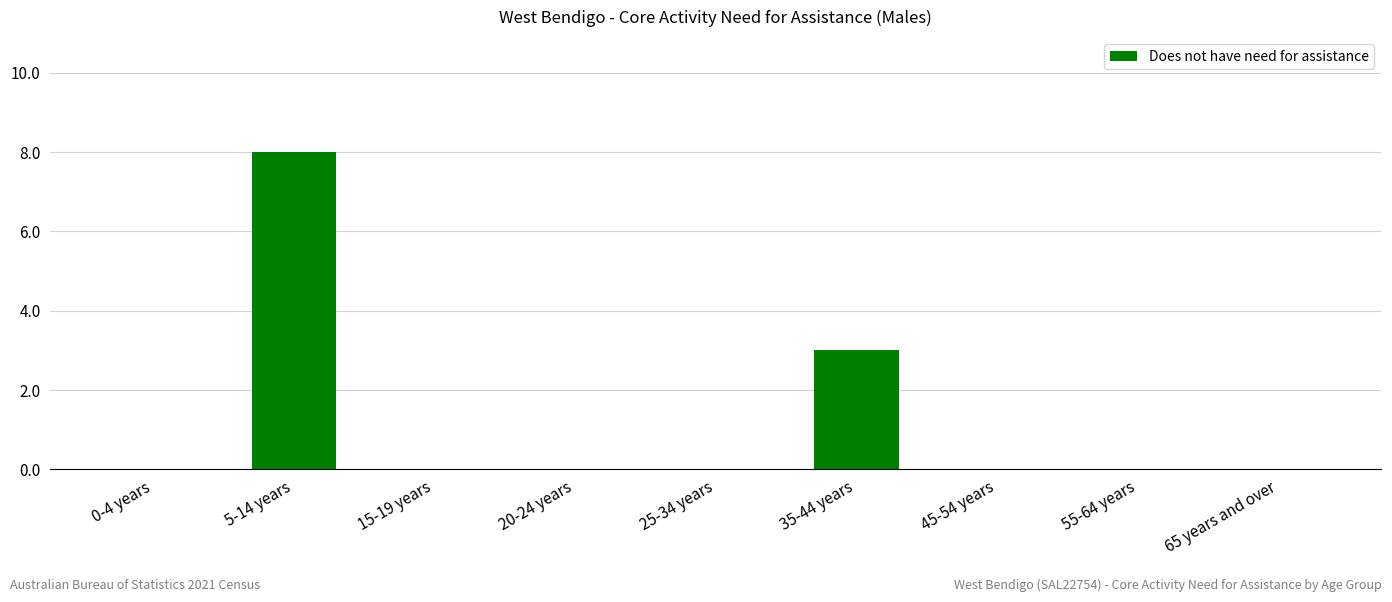

Reading right to left, extract all data points from this chart.

0	0	0	3	0	0	0	8	0